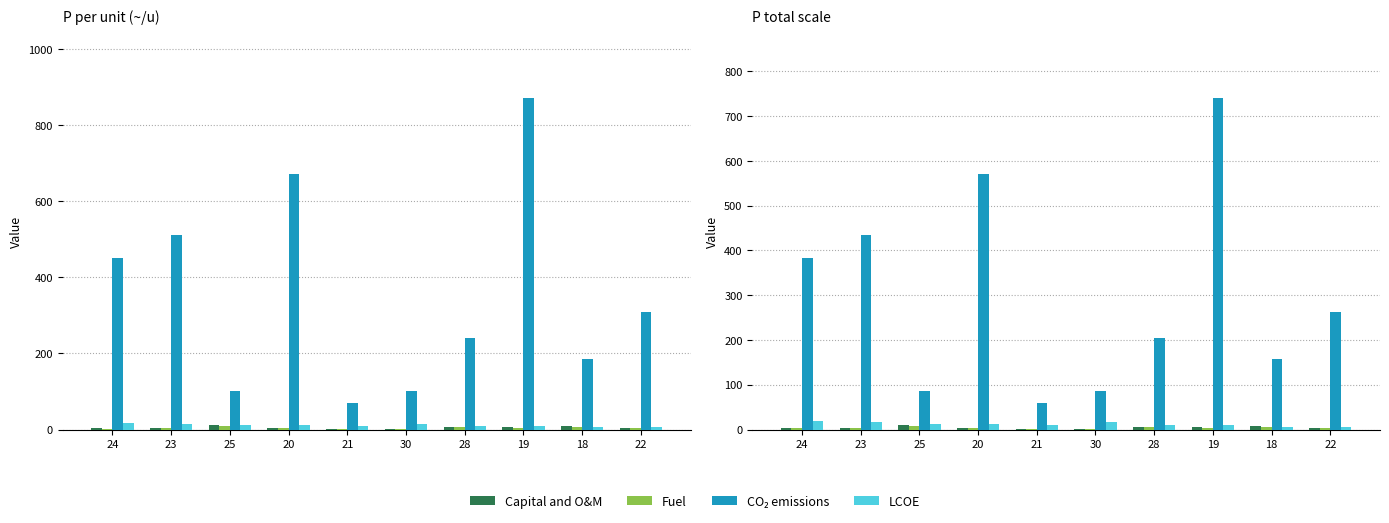

Which series changed the most between 23 and 21?

CO₂ emissions